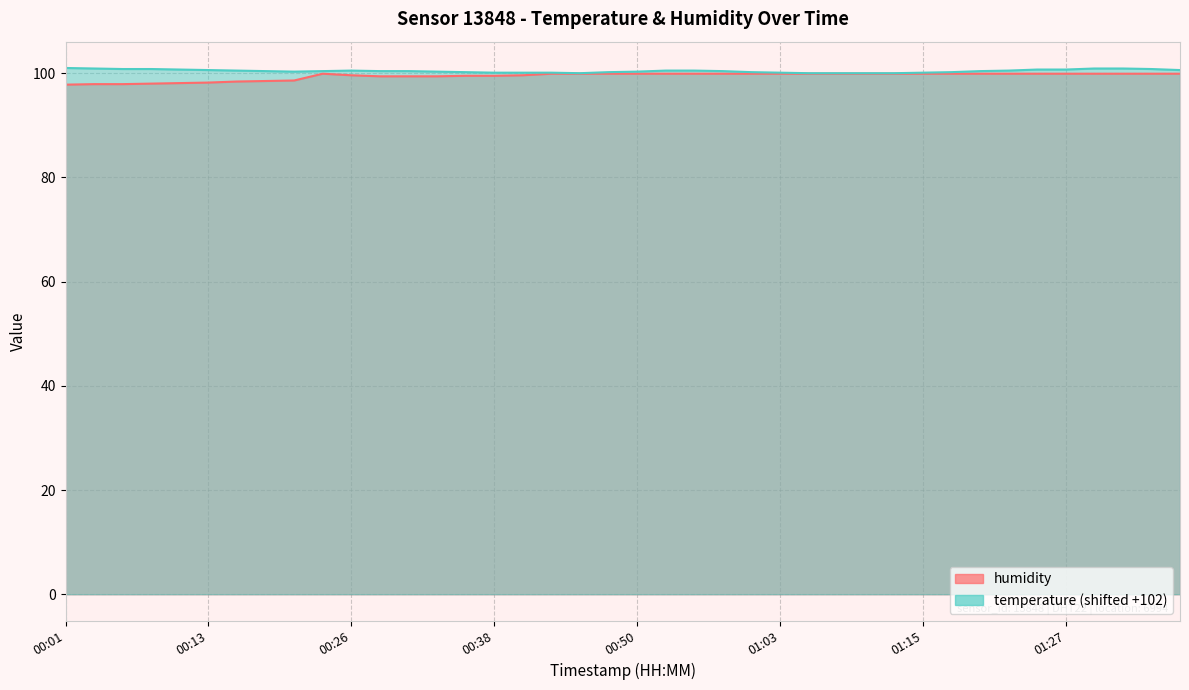

Rank the series at 00:43 from highest to lowest value.

temperature, humidity